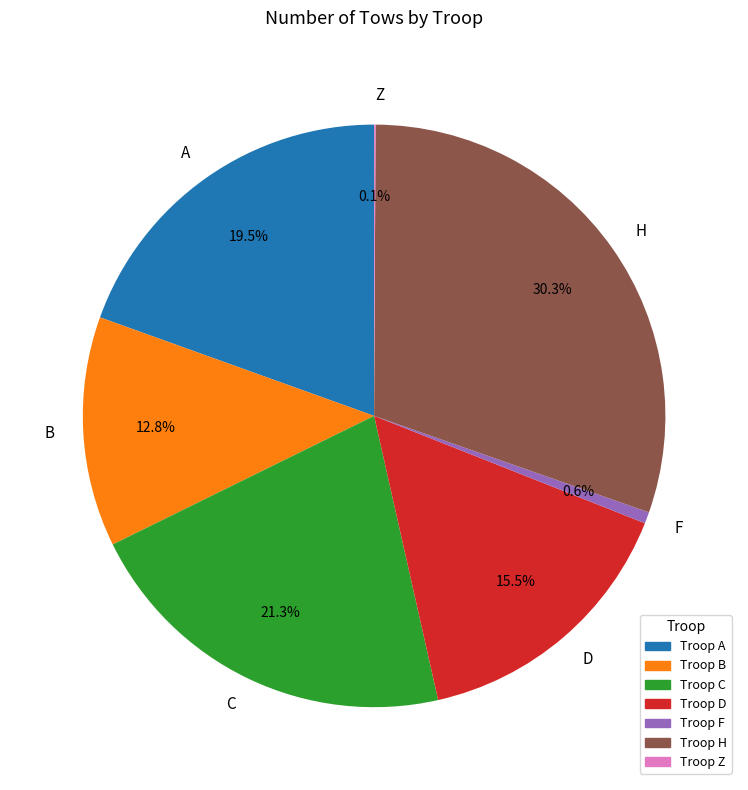

Approximately how many times larger is the value at H compared to A?

1.6